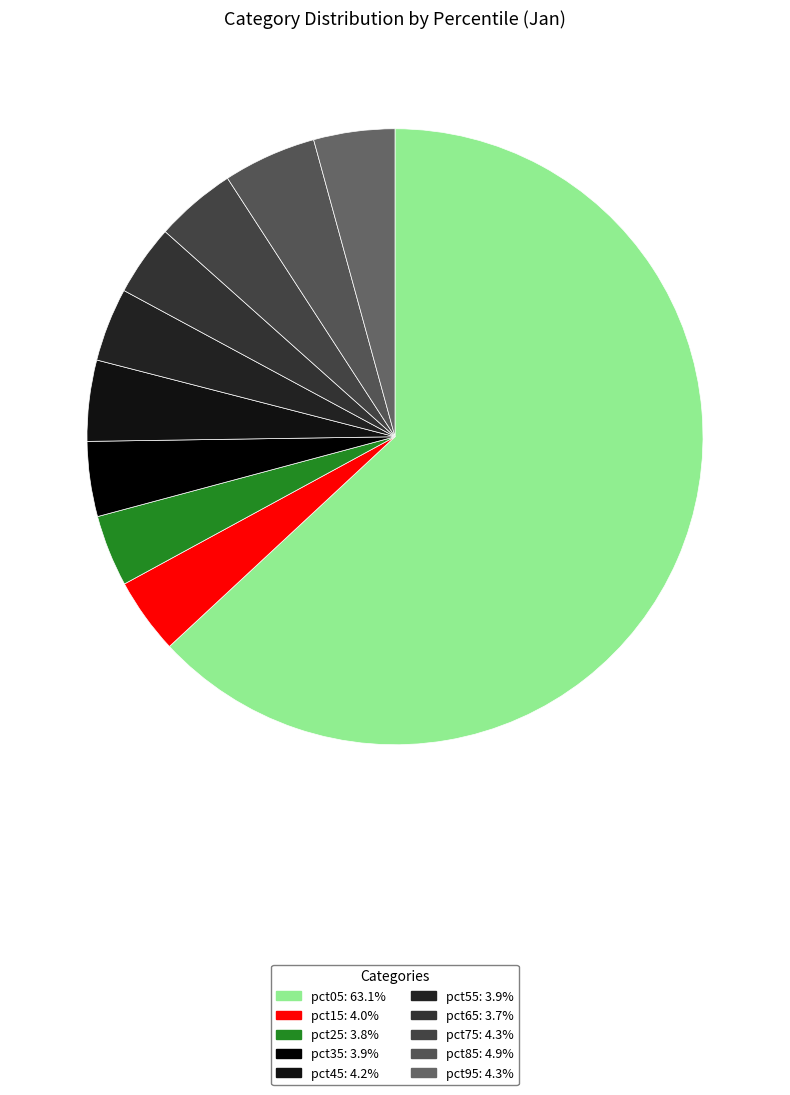

Is pct05 the majority of the pie?

Yes